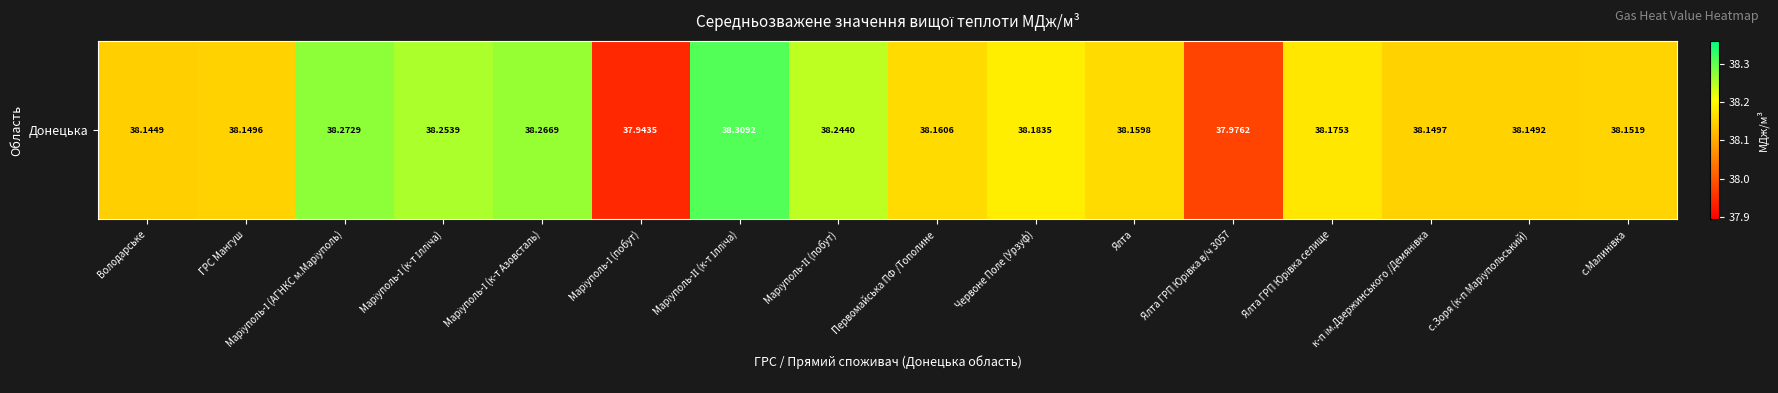

Reading right to left, what are all the values shown in this chart?

38.2	38.1	38.1	38.2	38.0	38.2	38.2	38.2	38.2	38.3	37.9	38.3	38.3	38.3	38.1	38.1